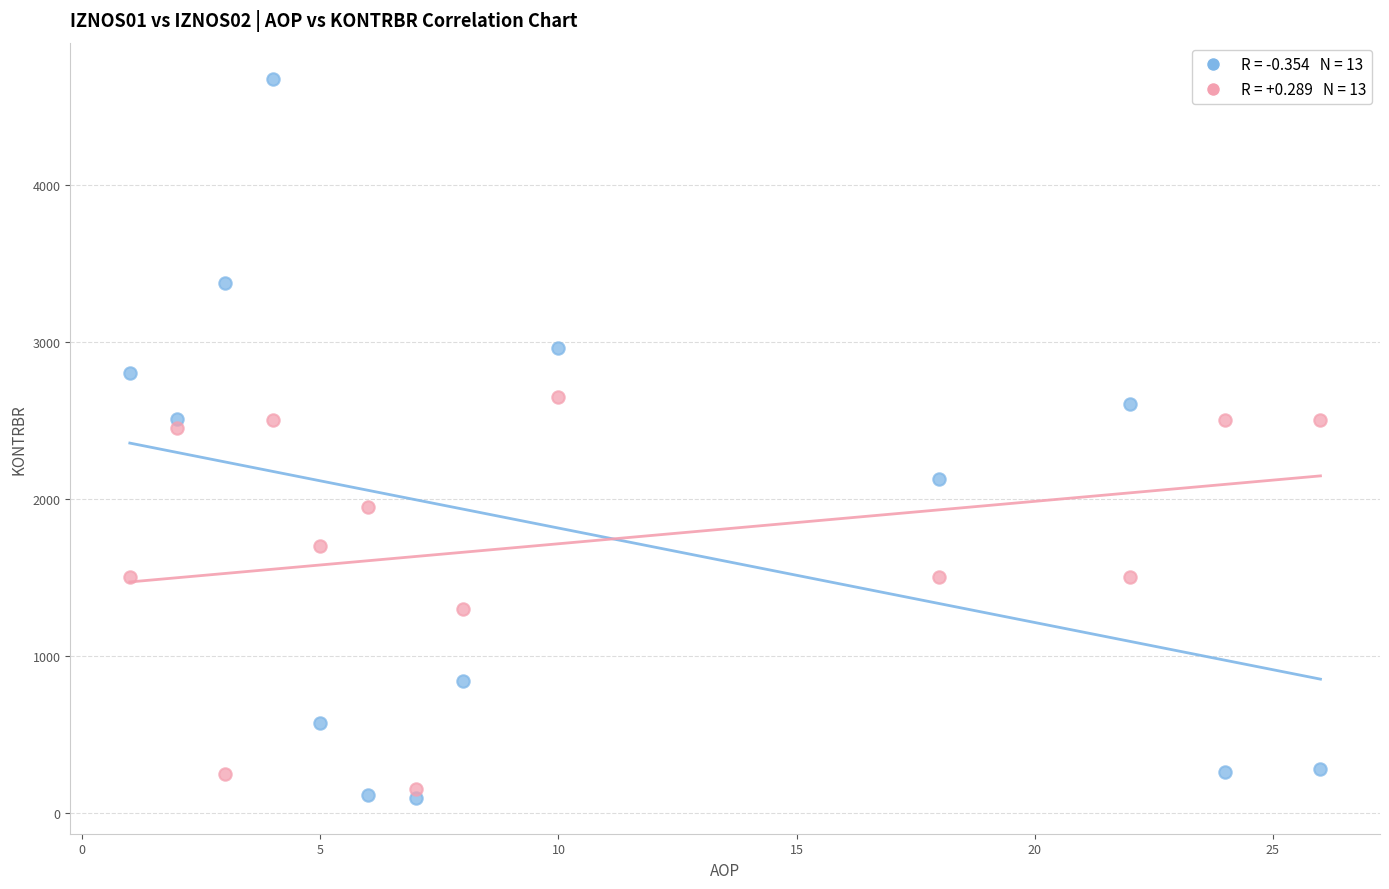

Across all data points, what is the range of X values (max minus min)?

25.0